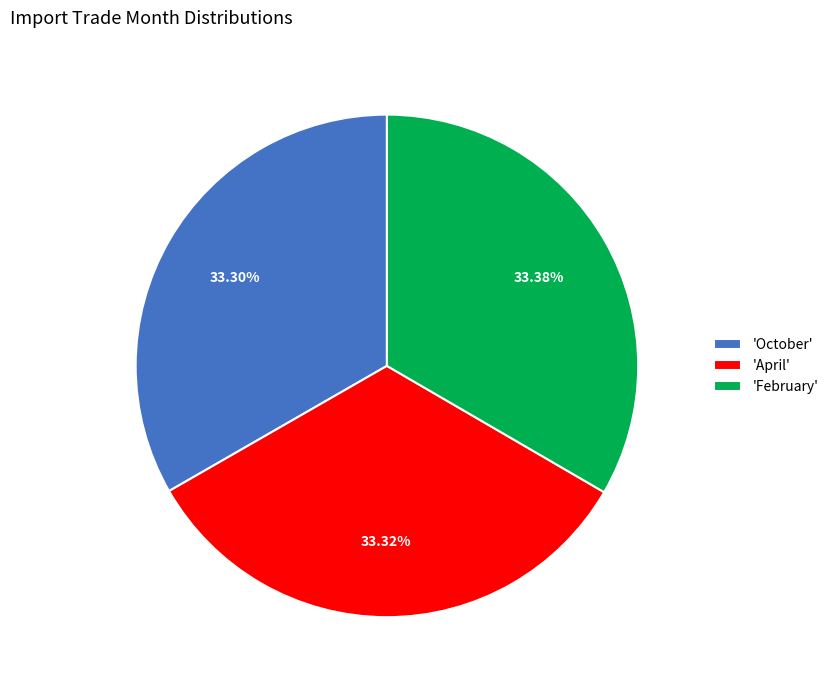

Approximately how many times larger is the value at 'February' compared to 'April'?

1.0